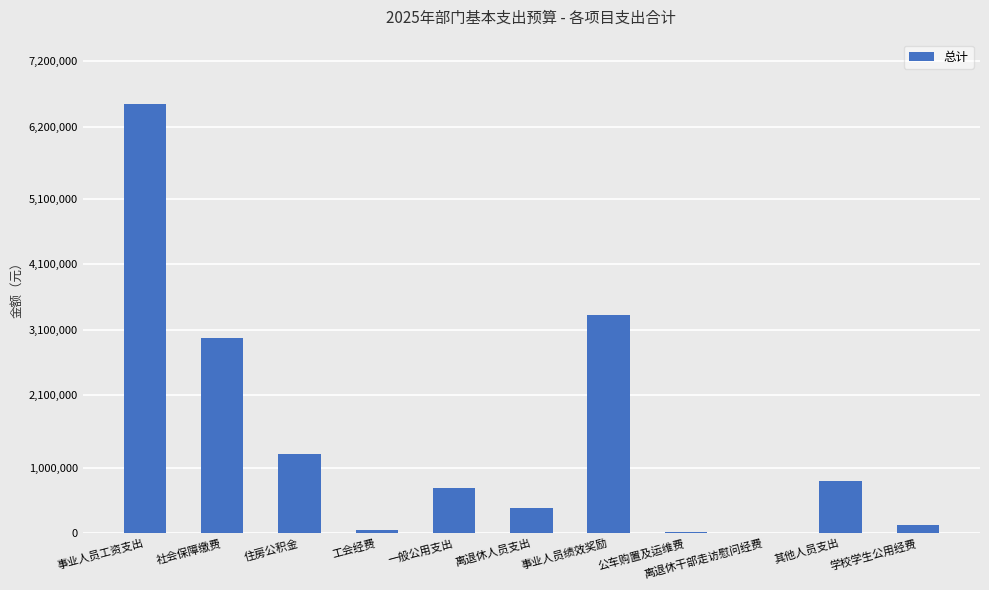

What is the ratio of the value at 学校学生公用经费 to the value at 公车购置及运维费?

8.2